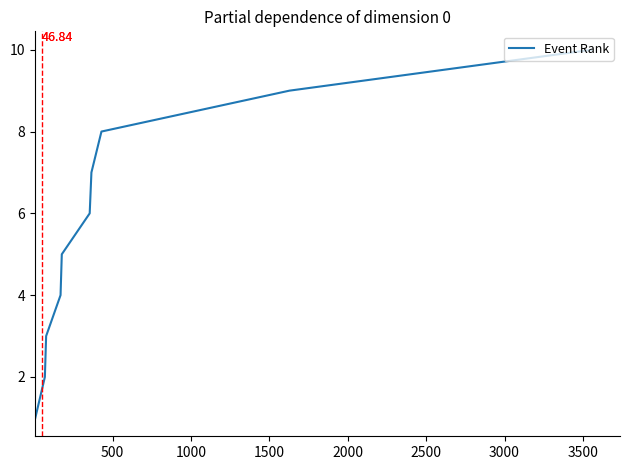

What is the difference between the maximum and minimum values?

9